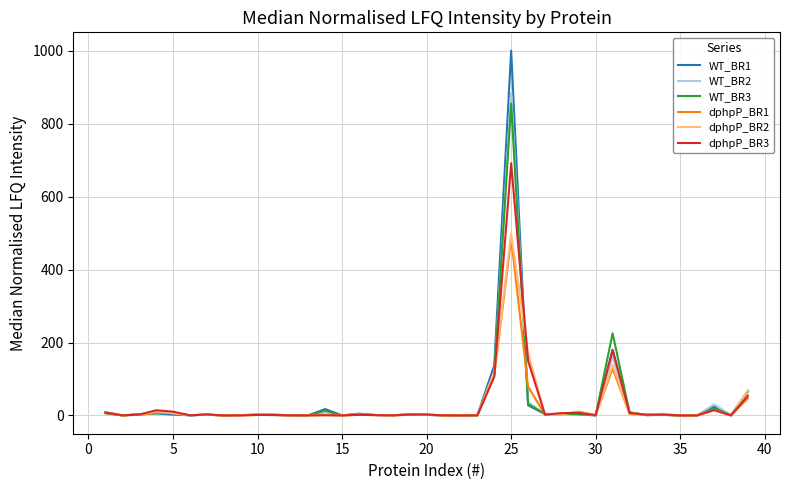

What are all the series names shown in the legend?

WT_BR1, WT_BR2, WT_BR3, dphpP_BR1, dphpP_BR2, dphpP_BR3